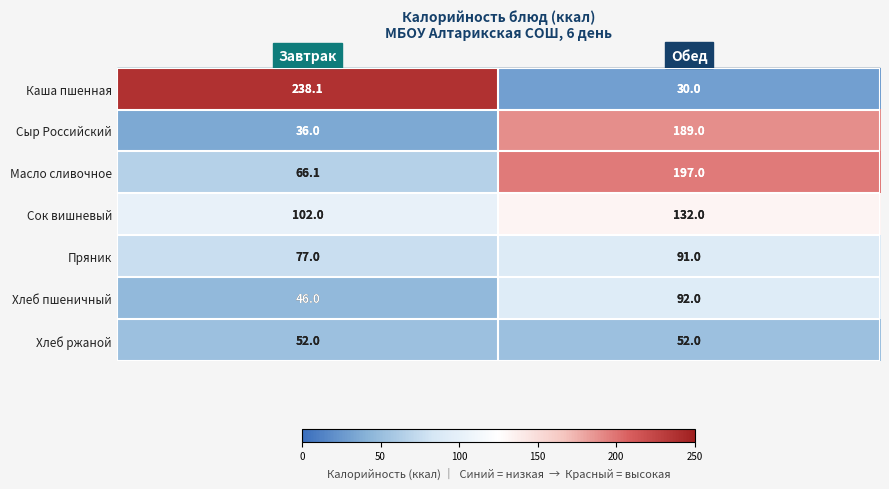

What is the difference between the Сыр Российский values at Обед and Завтрак?

153.0